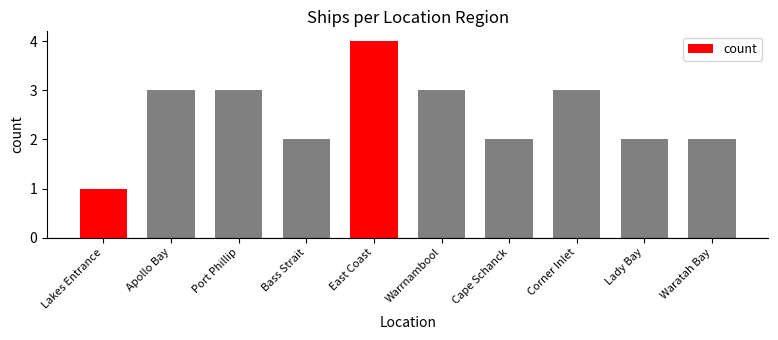

What is the label of the 2nd bar from the right?

Lady Bay